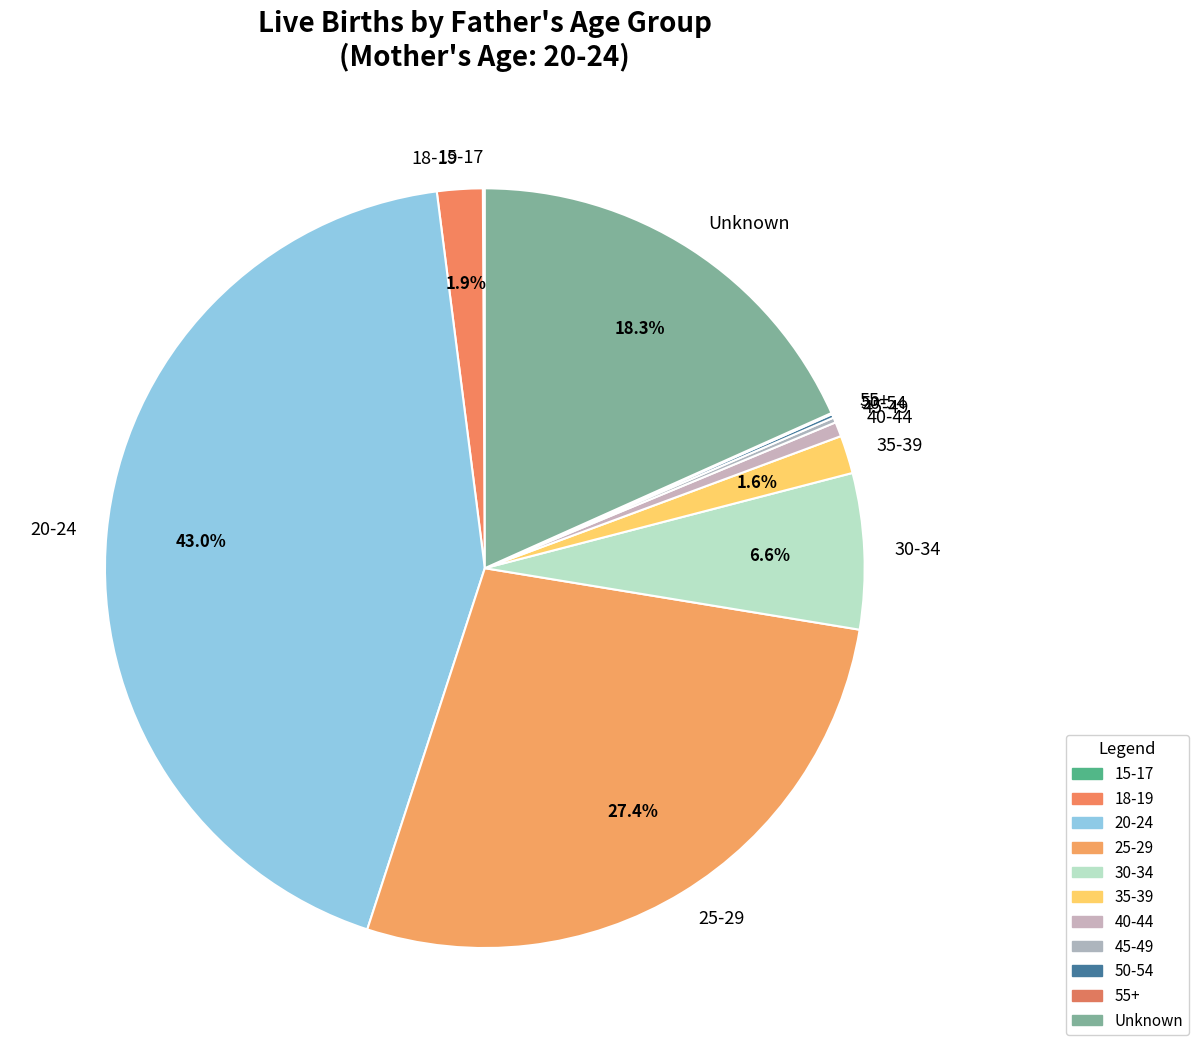

Combined, do 18-19 and 20-24 account for over 50%?

No